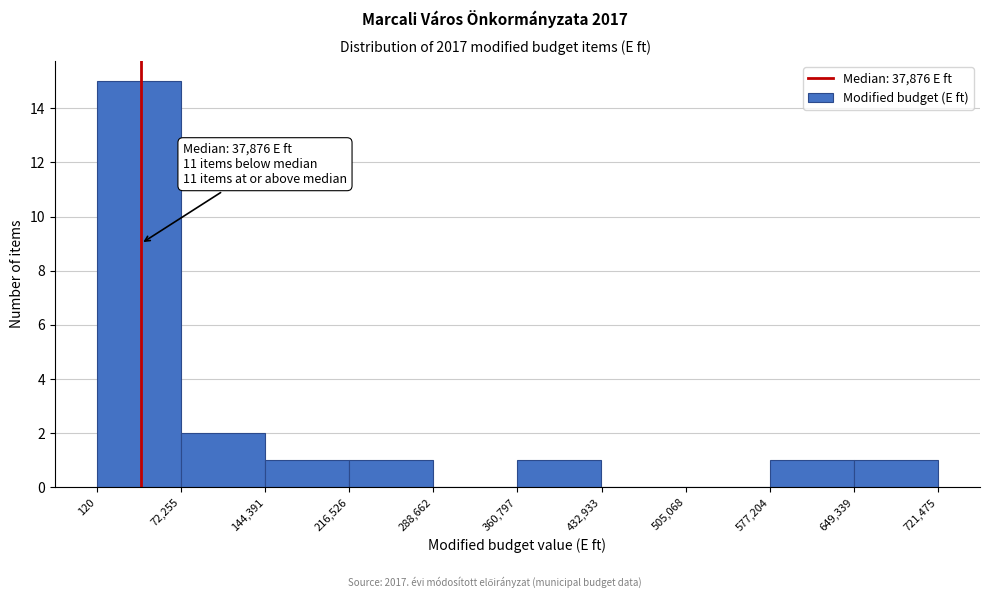

Which range on the x-axis has the tallest bar?

120 to 72,255